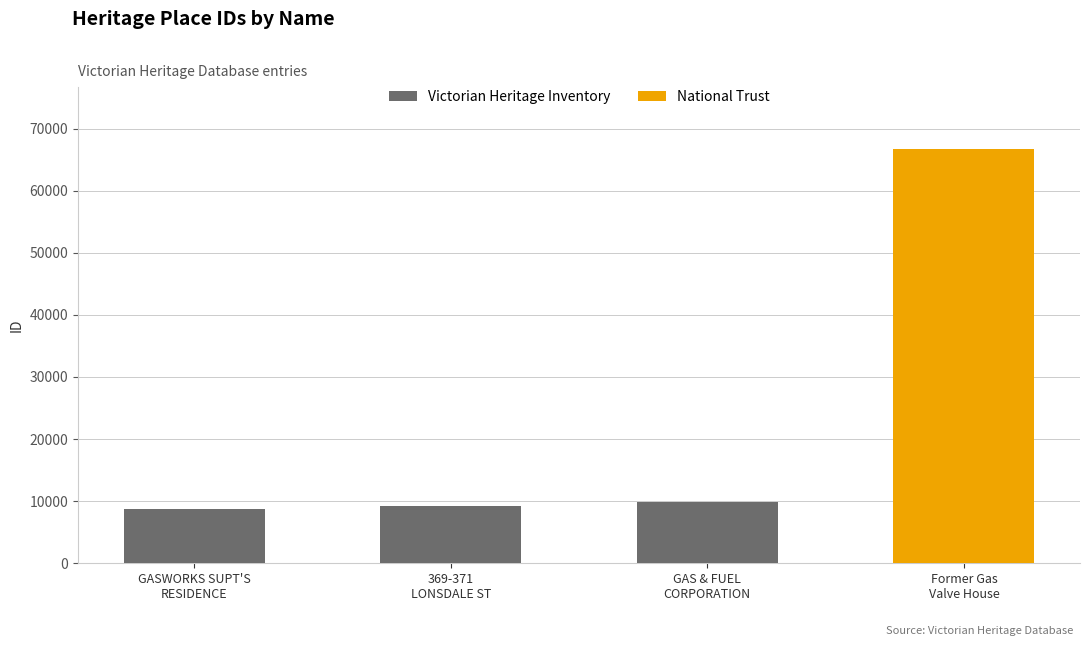

What is the average value?

23627